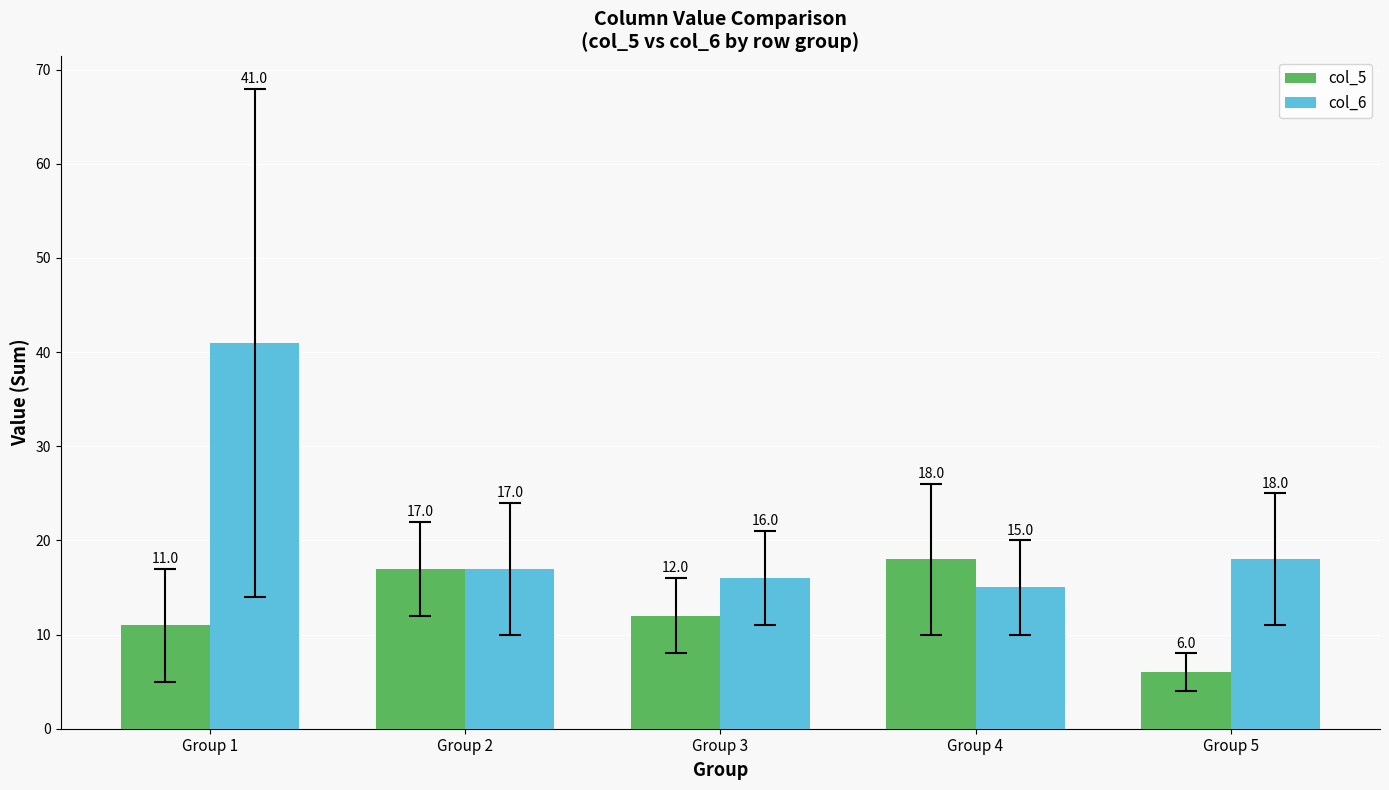

What is the smallest value displayed?

6